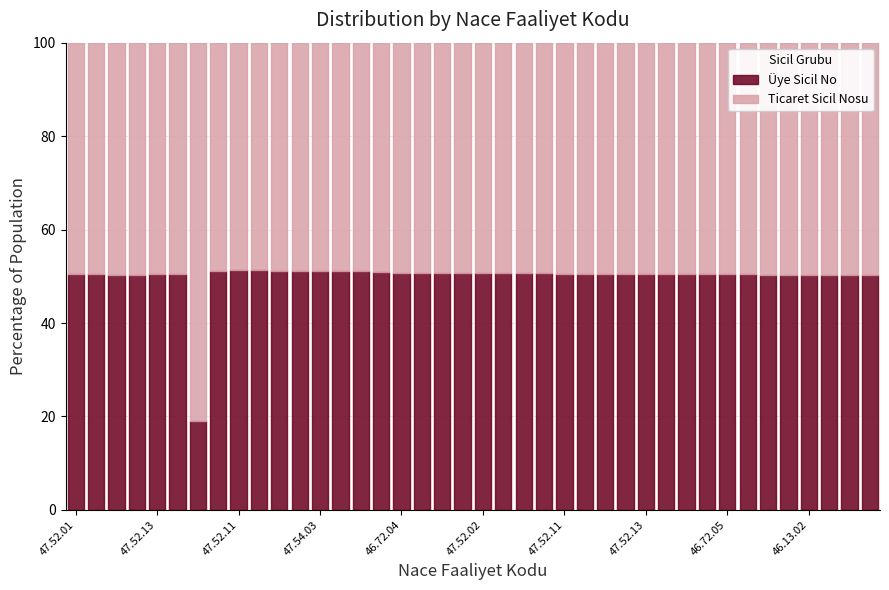

What is the spread (max minus min) of values at 46.72.09?

66